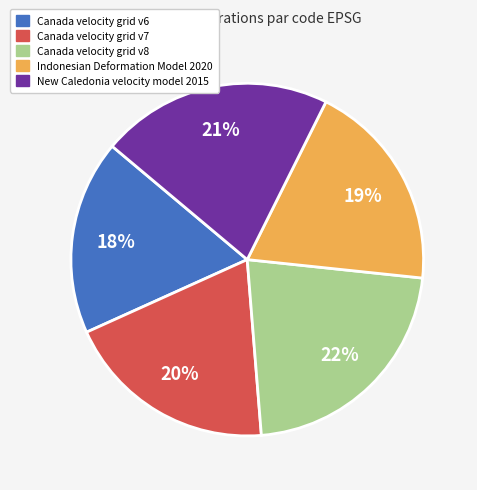

What is the smallest slice in the pie chart?

Canada velocity grid v6